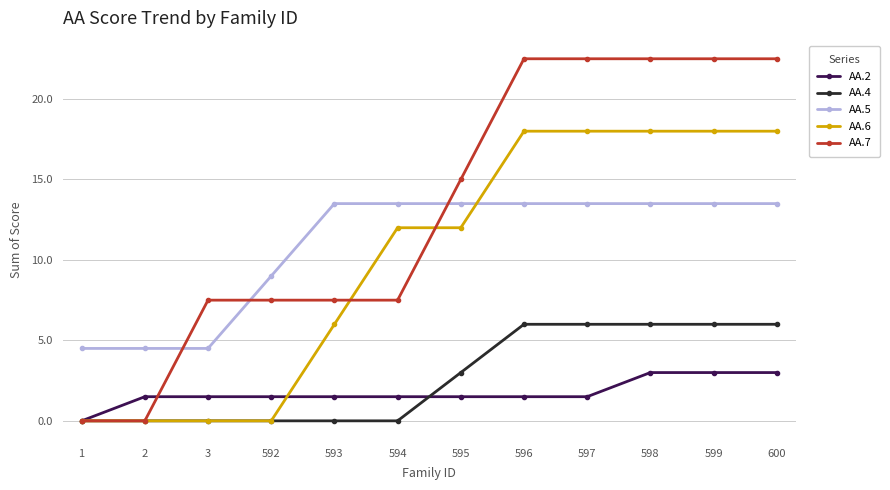

What is the maximum value shown in the chart?

22.5